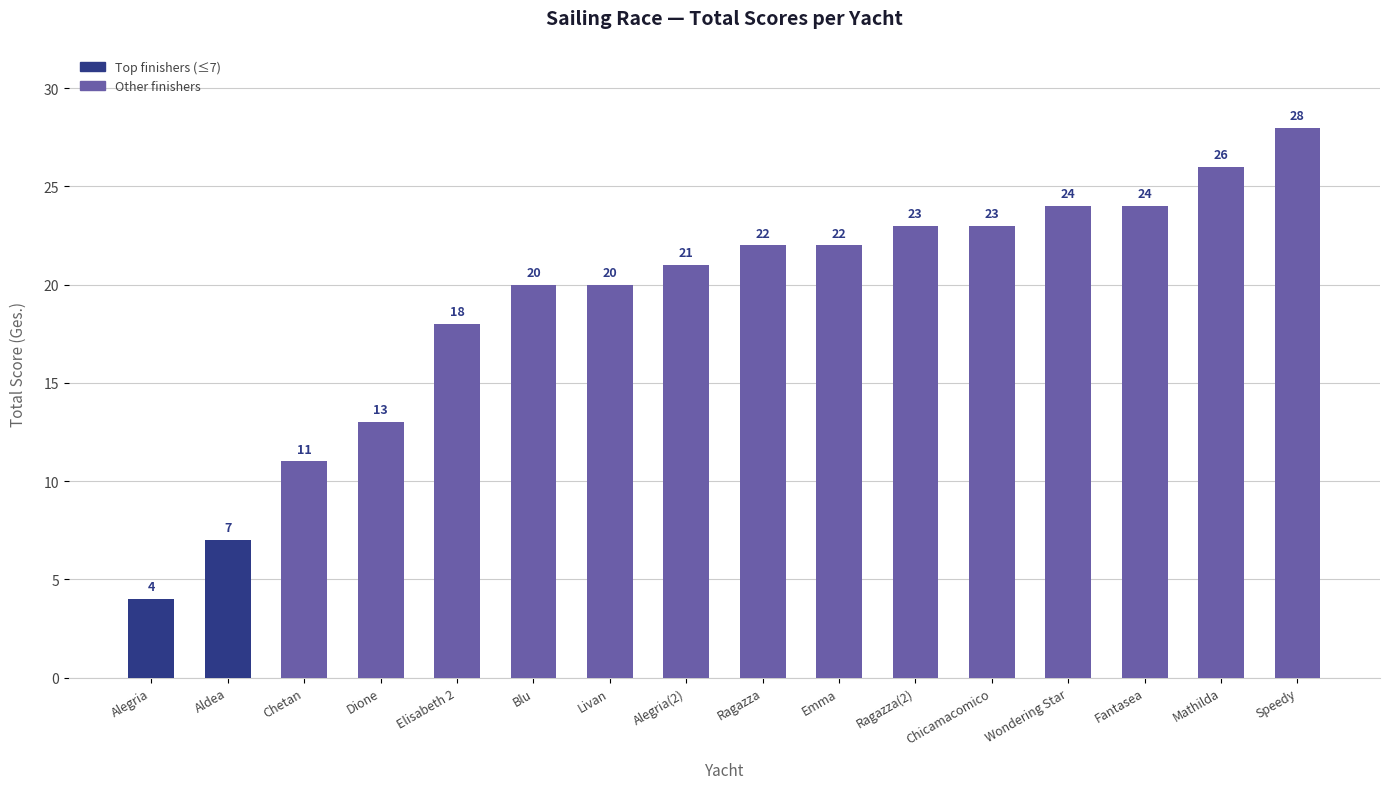

What is the ratio of the value at Aldea to the value at Mathilda?

0.3